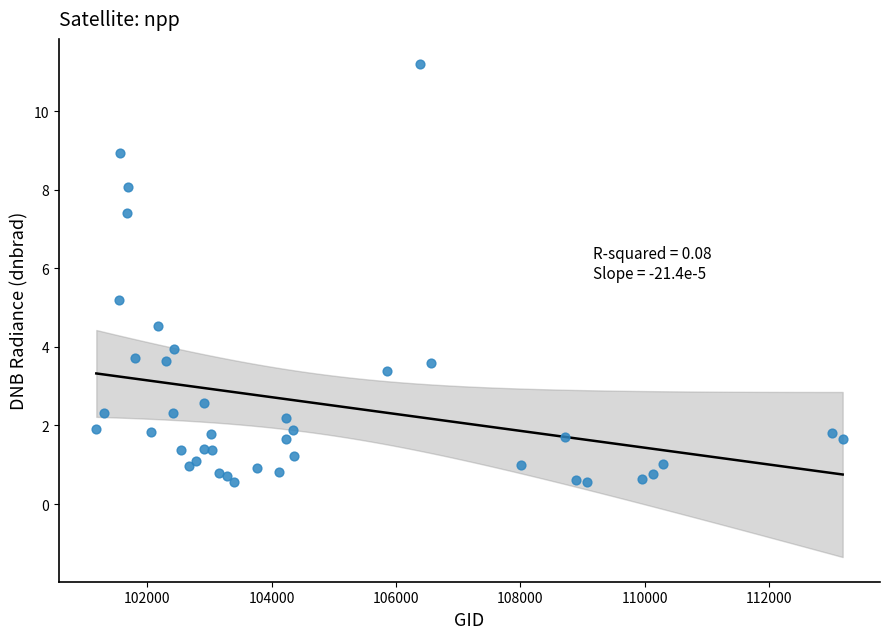

What Y value in the scatter plot is closest to 5?

5.2